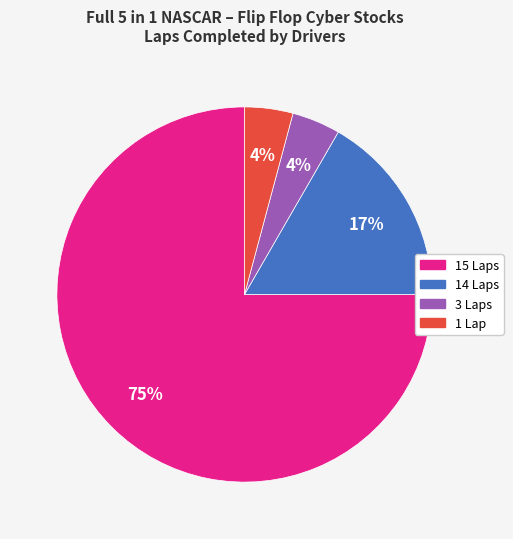

What percentage is the 15 Laps slice, to the nearest percent?

75%